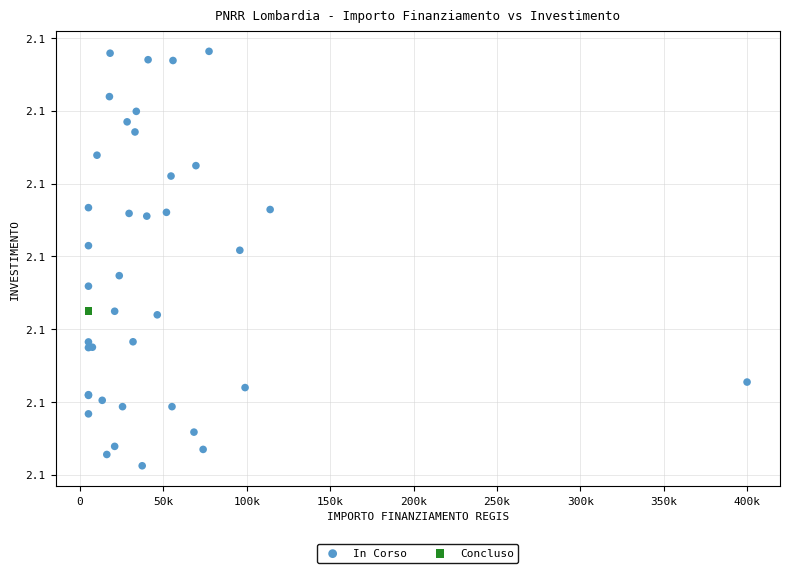

What are all the series names shown in the legend?

In Corso, Concluso